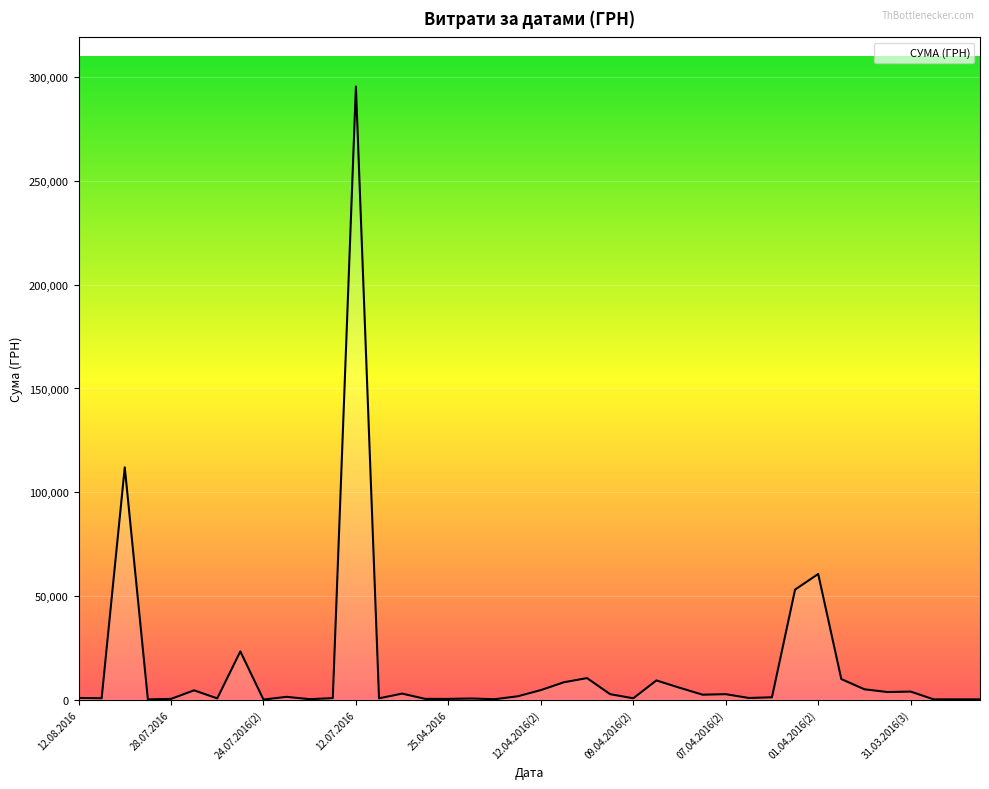

What is the difference between the maximum and minimum values?

295627.4